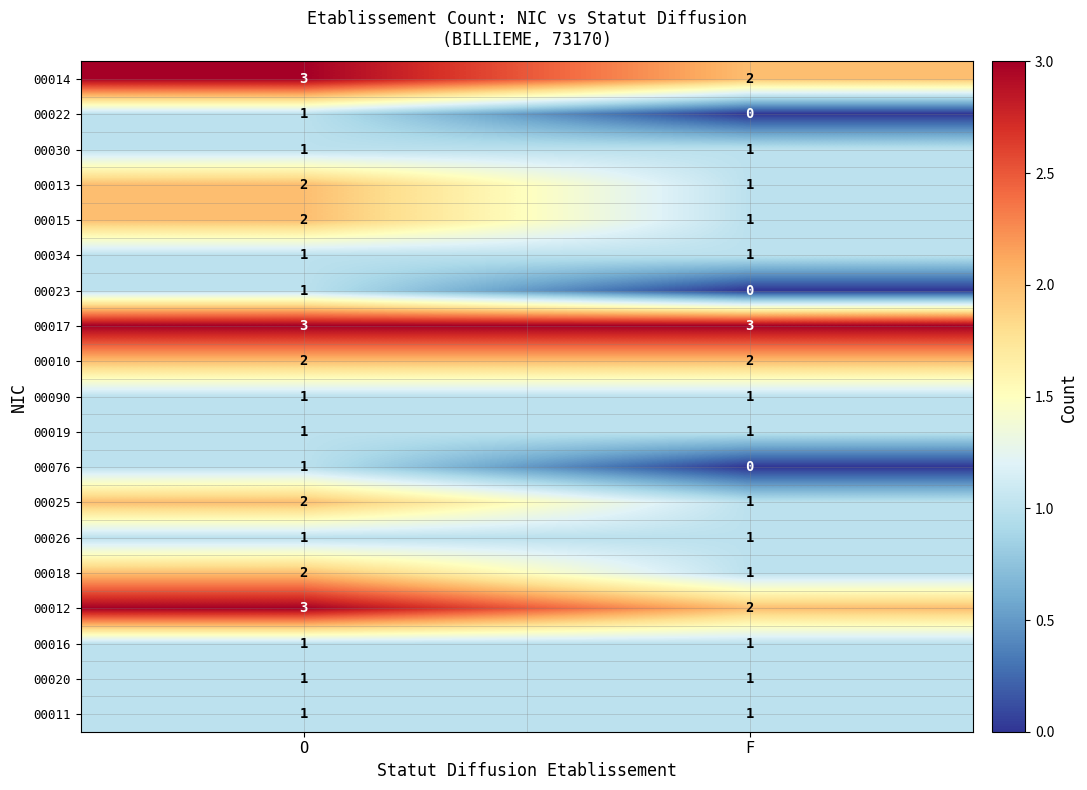

What is the sum of all 00018 values?

3